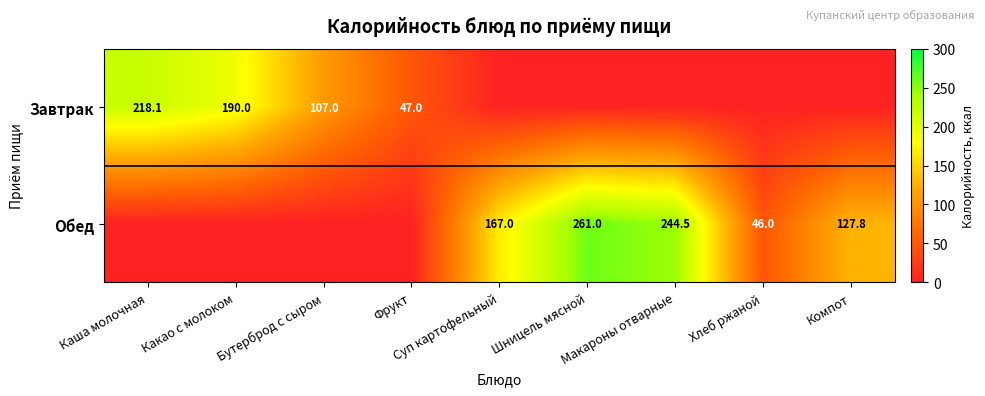

The value of Обед at Хлеб ржаной is 16.3. True or false?

False